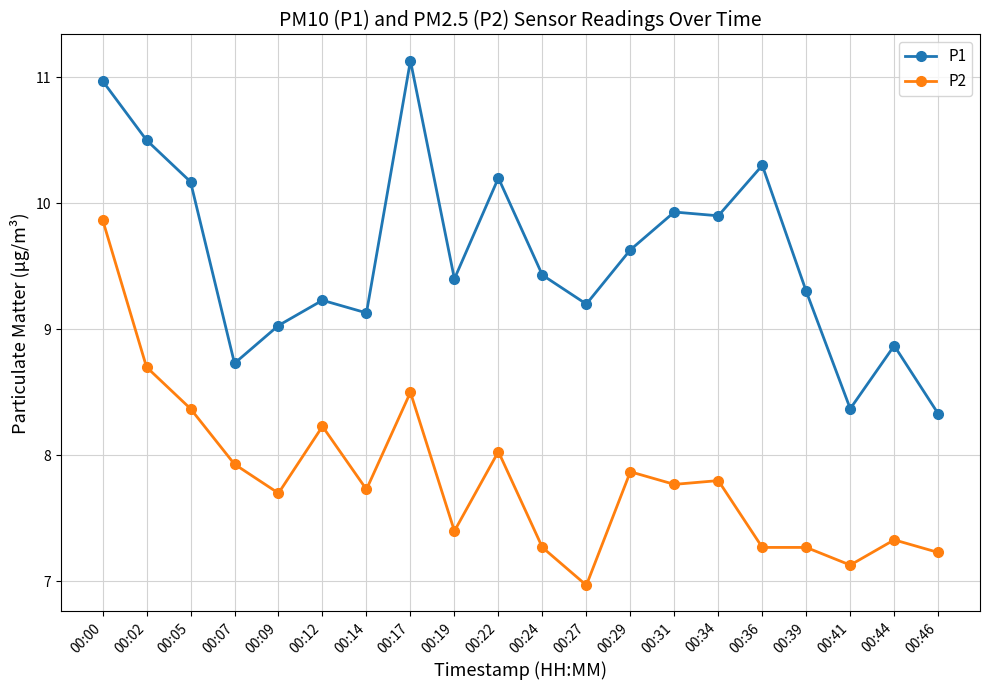

What is the value of the P2 point at the 3rd from the left?

8.4